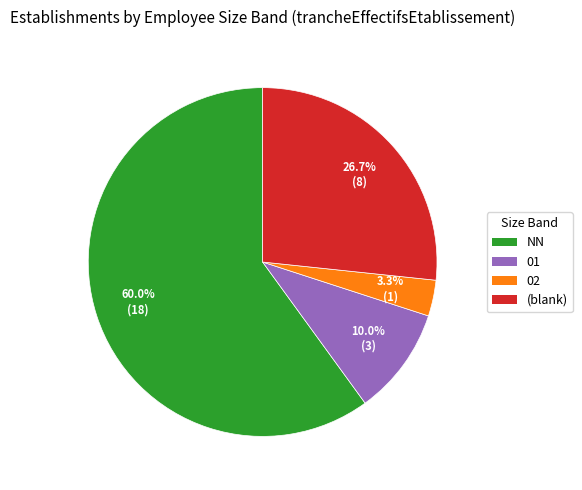

The 01 slice represents 10% of the pie. True or false?

True